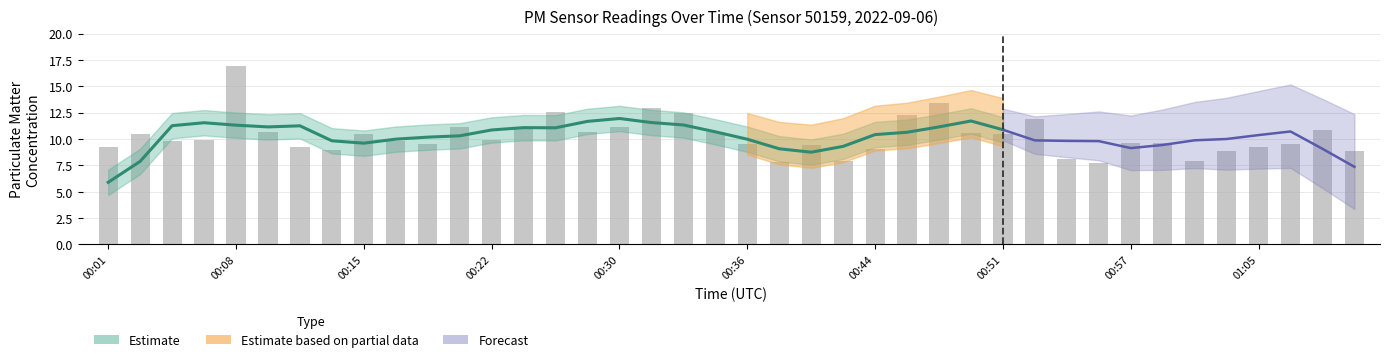

True or false: the data shows 21.0 at 00:52.

False